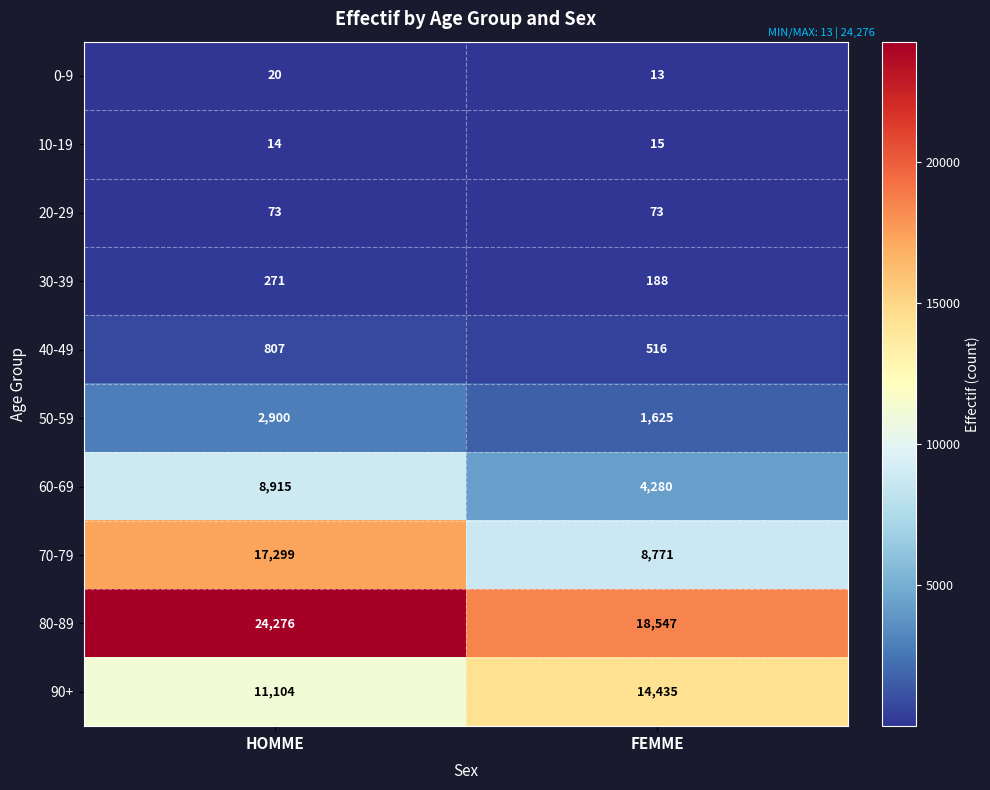

What is the maximum value for 10-19?

15